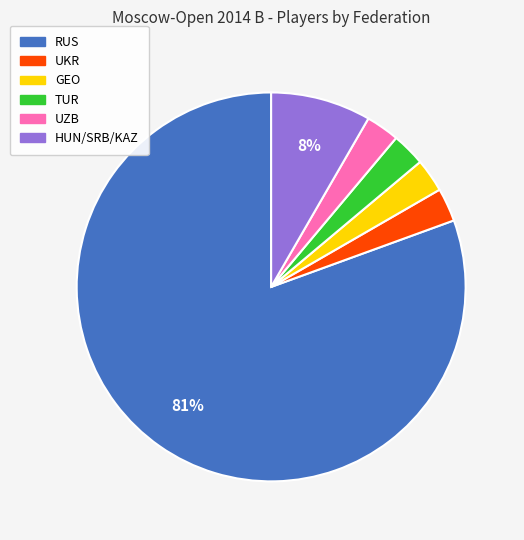

How many segments does this pie chart have?

6